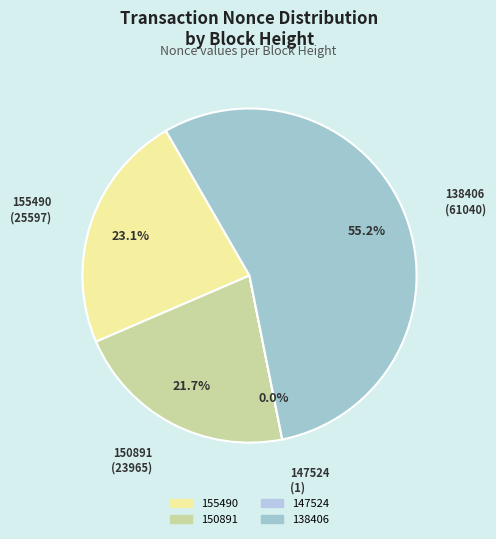

Between 138406 and 150891, which is larger?

138406